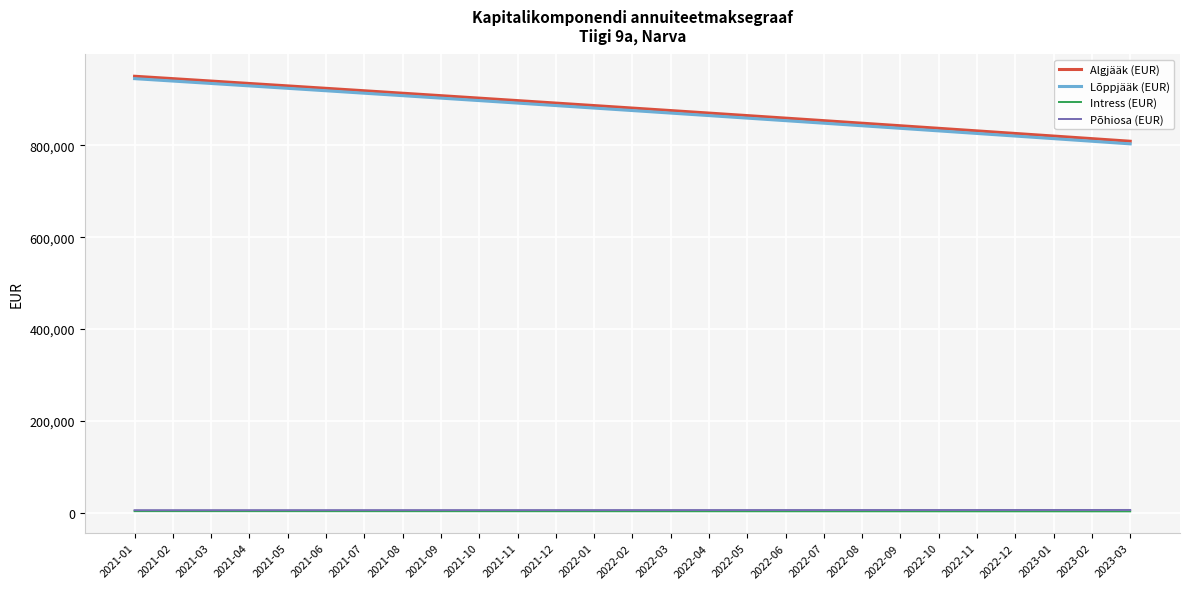

What is the highest value of the Lõppjääk (EUR) series?

945336.2